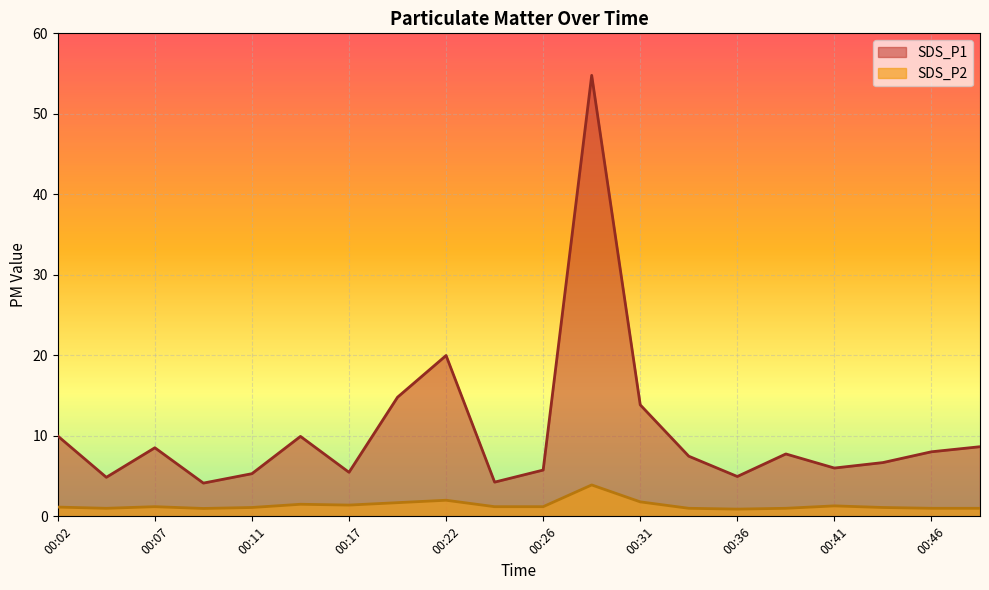

Rank the categories by SDS_P2 value from lowest to highest.

00:36, 00:09, 00:04, 00:34, 00:39, 00:46, 00:49, 00:11, 00:44, 00:02, 00:07, 00:24, 00:26, 00:41, 00:17, 00:14, 00:19, 00:31, 00:22, 00:29